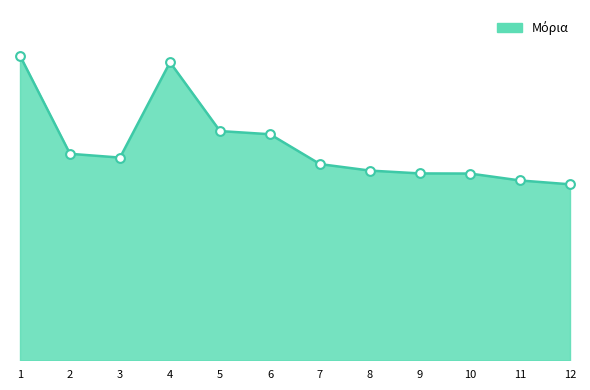

Between 3 and 12, which is larger?

3